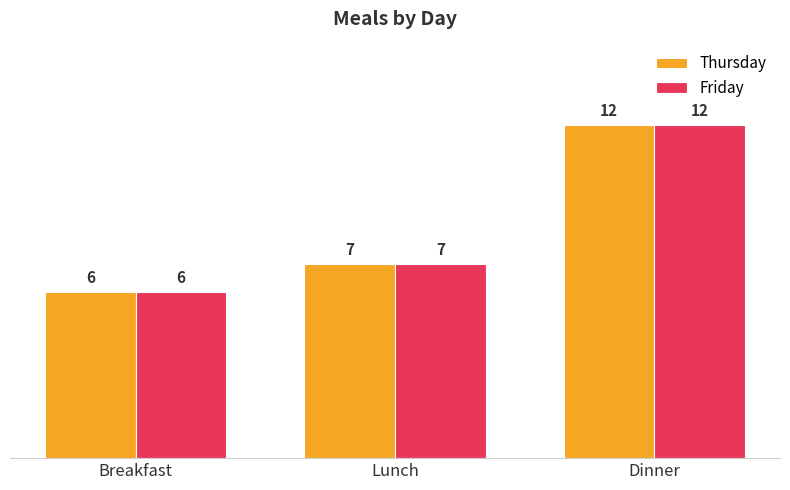

Read the Thursday value at Breakfast.

6